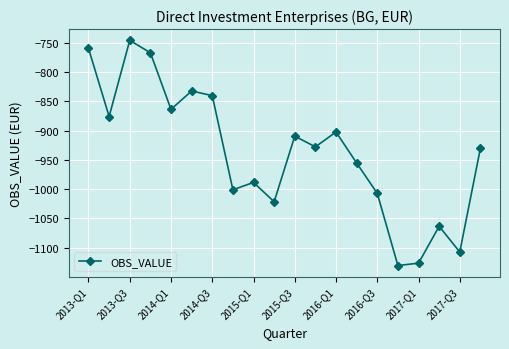

What is the value of the 5th point from the left?

-863.9